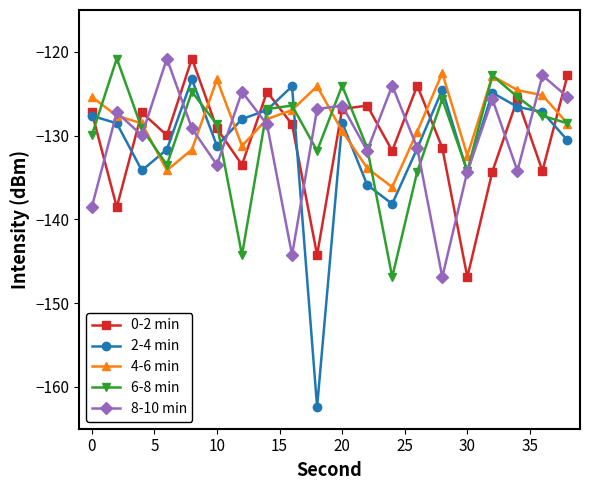

True or false: 2-4 min and 4-6 min cross at least once.

True